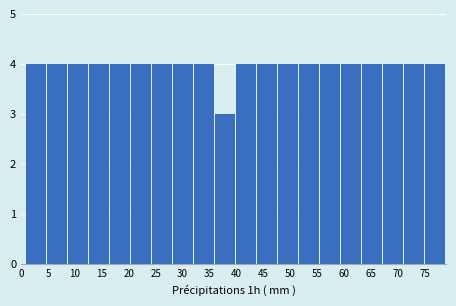

How tall is the bar that spans 63.4 to 67.3 on the x-axis? Neither the bar edges nor the heights are printed on the chart, so give them approximately, as read against the axes.

4